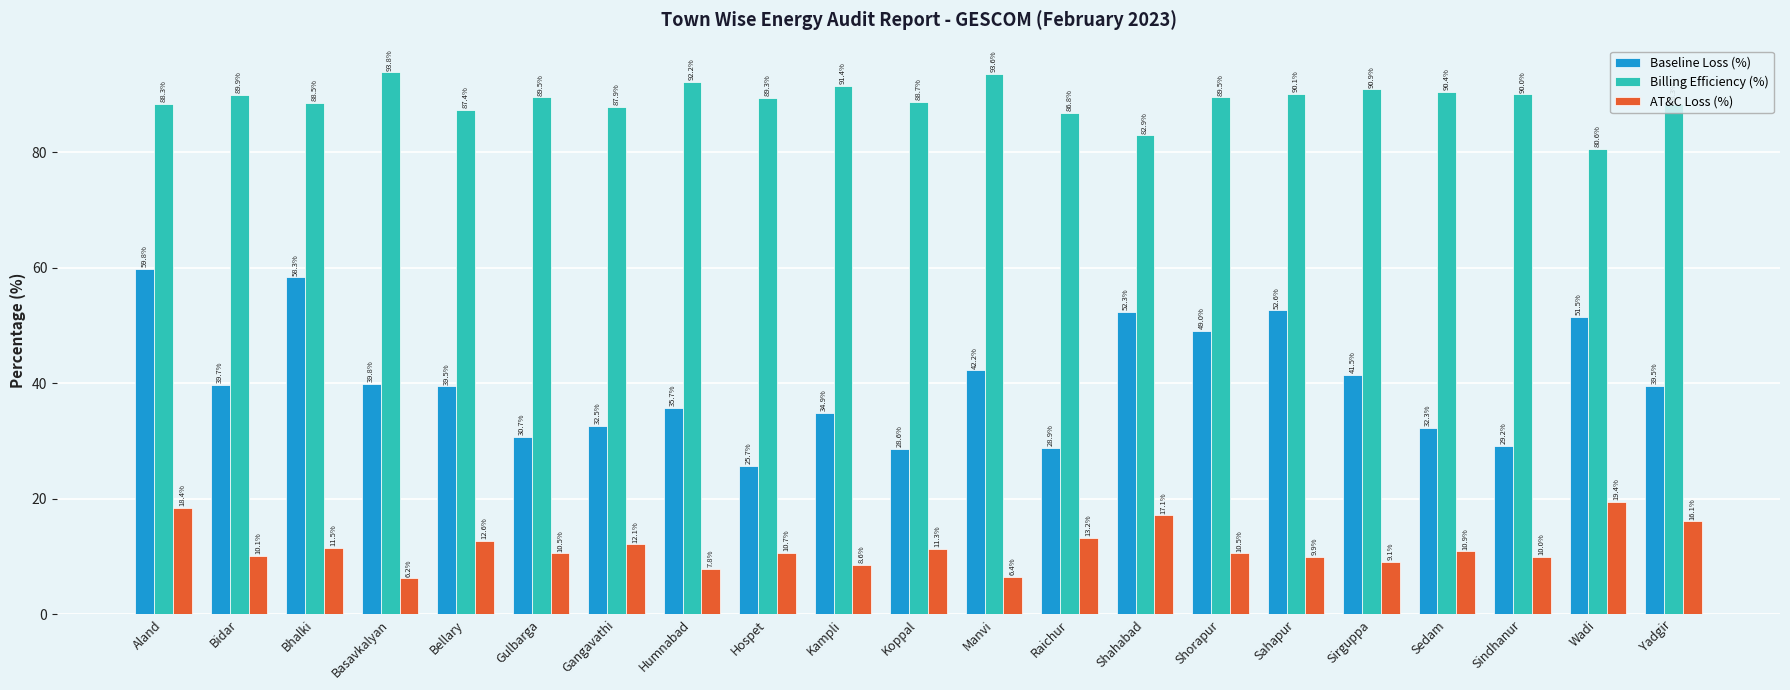

At which category is the sum across all series the highest?

Aland